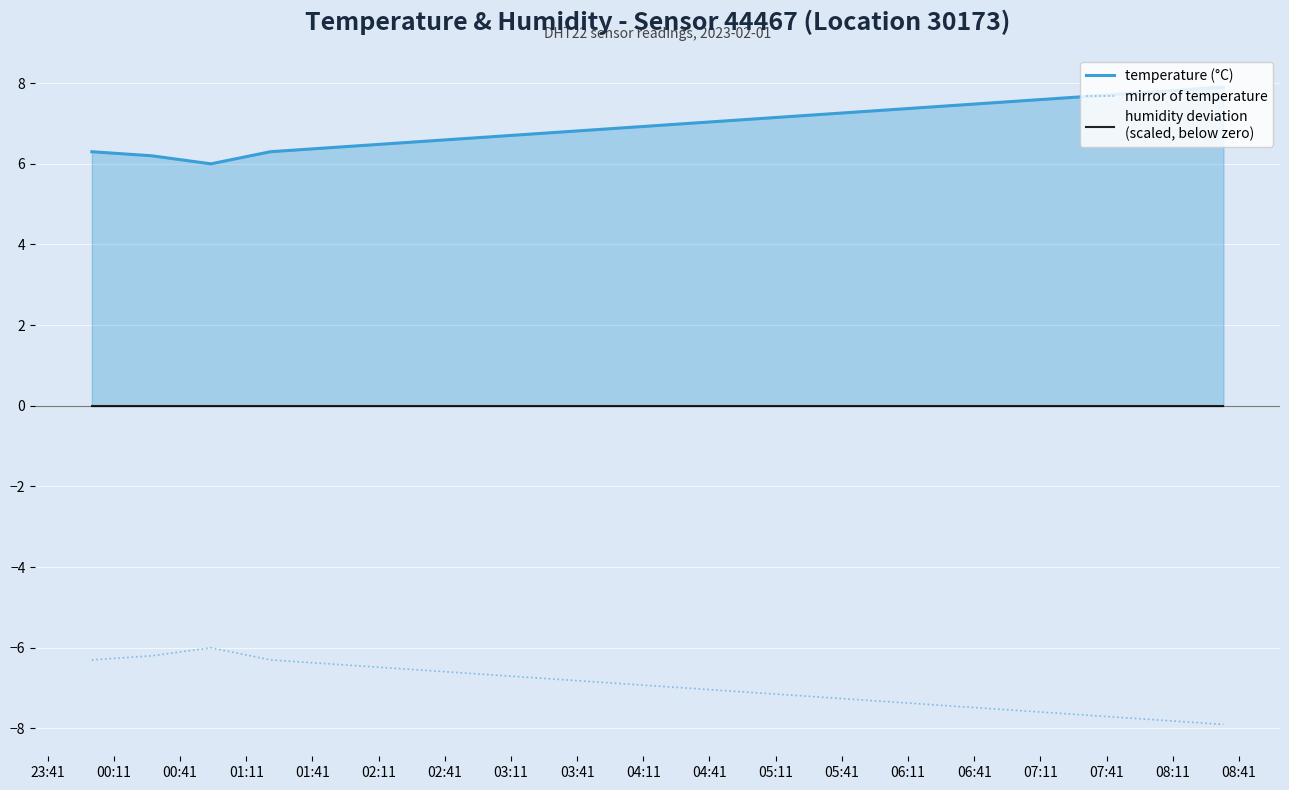

At how many categories does at least one series exceed -5?

20